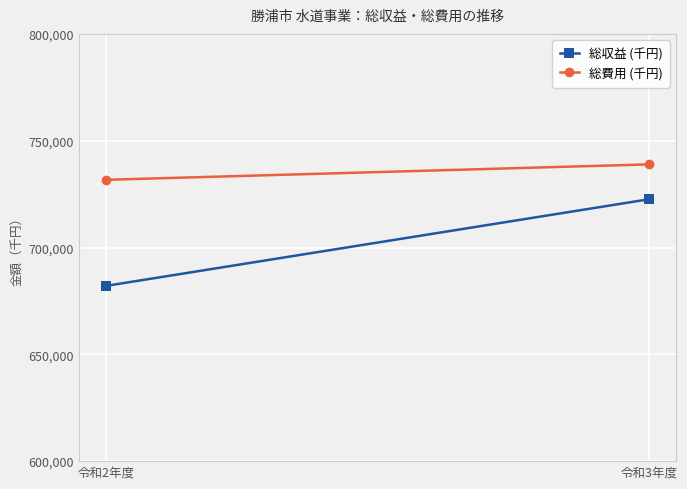

Reading right to left, extract all data points from this chart.

総収益 (千円): 722591	682047
総費用 (千円): 738920	731696